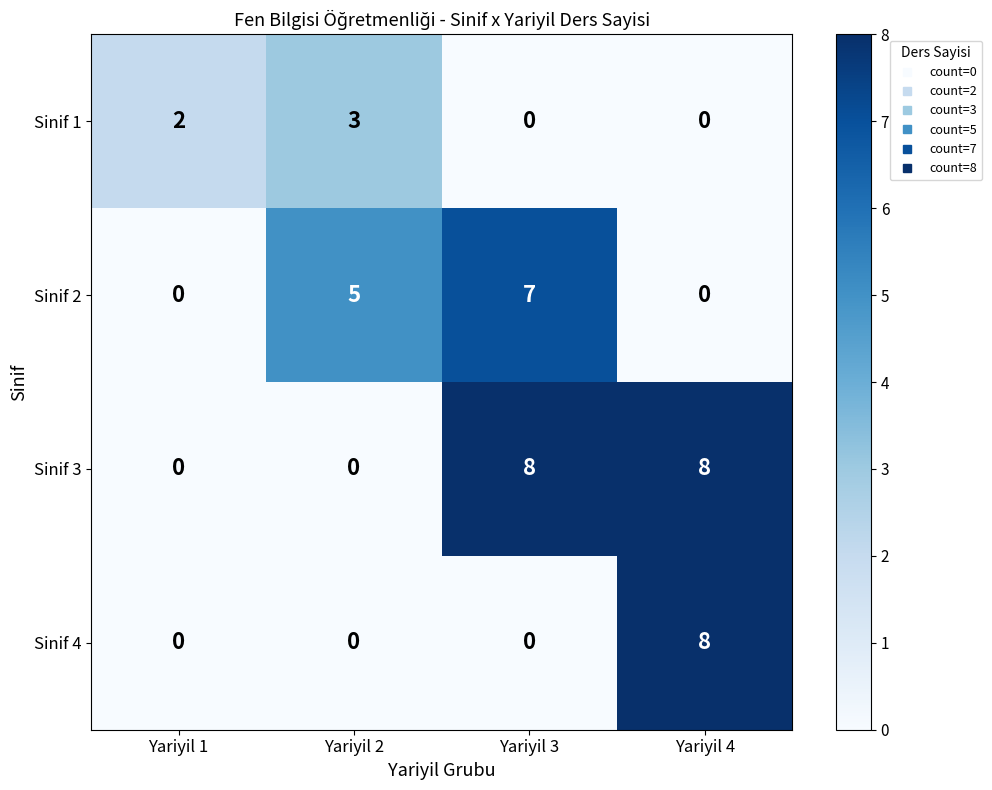

How many data points does each series have?

4